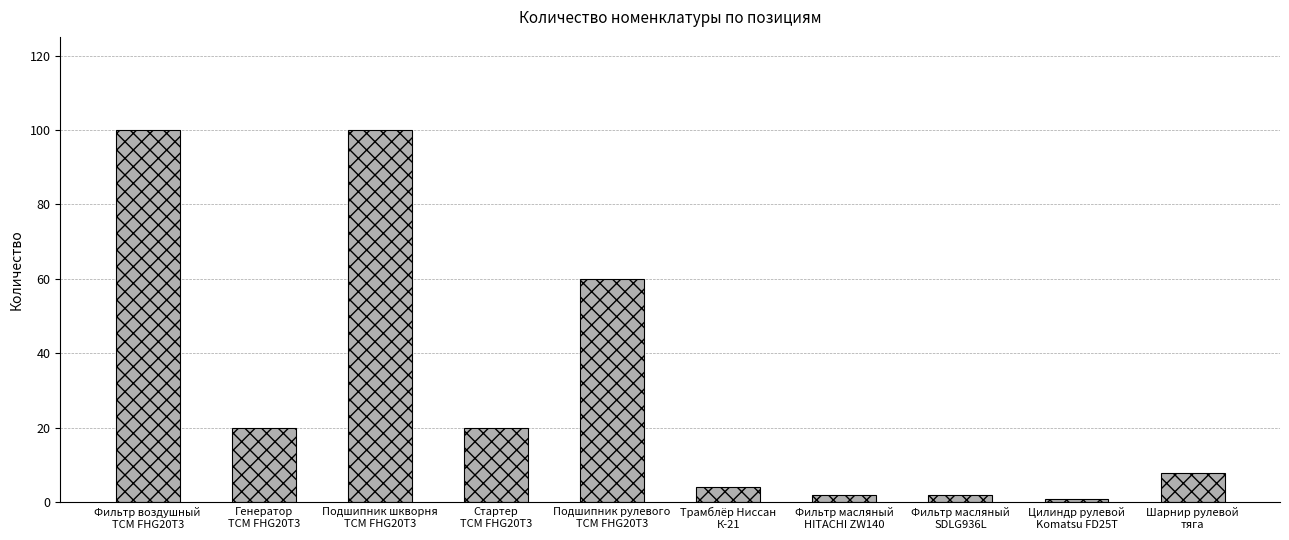

How many series are shown in this chart?

1